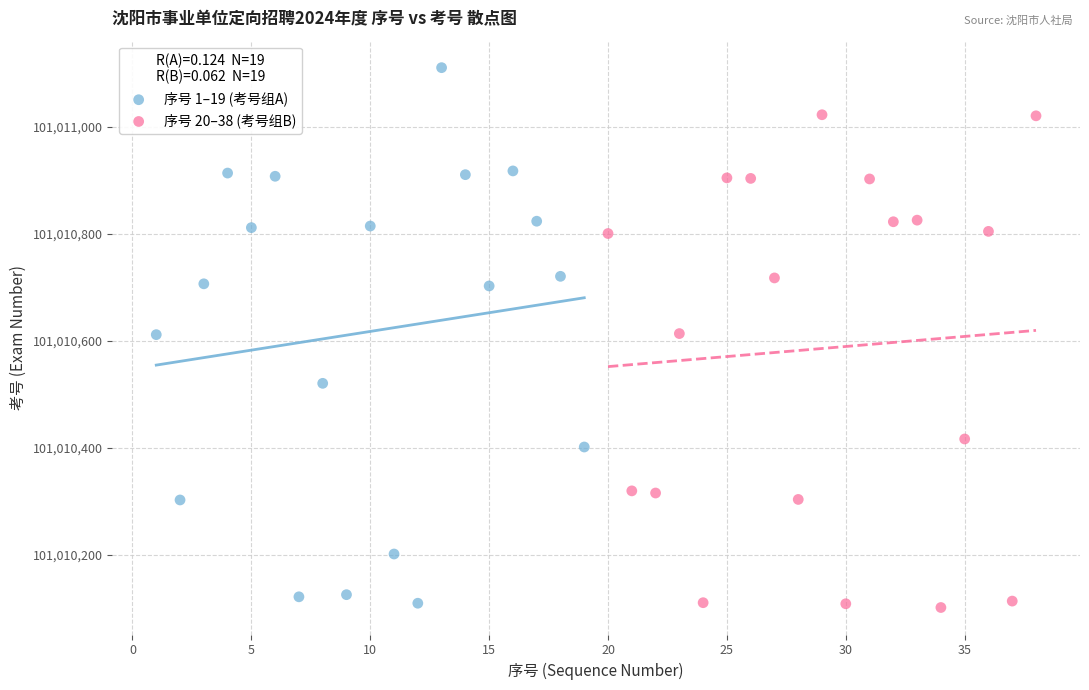

Which series contains the highest Y value?

序号 1–19 (考号组A)